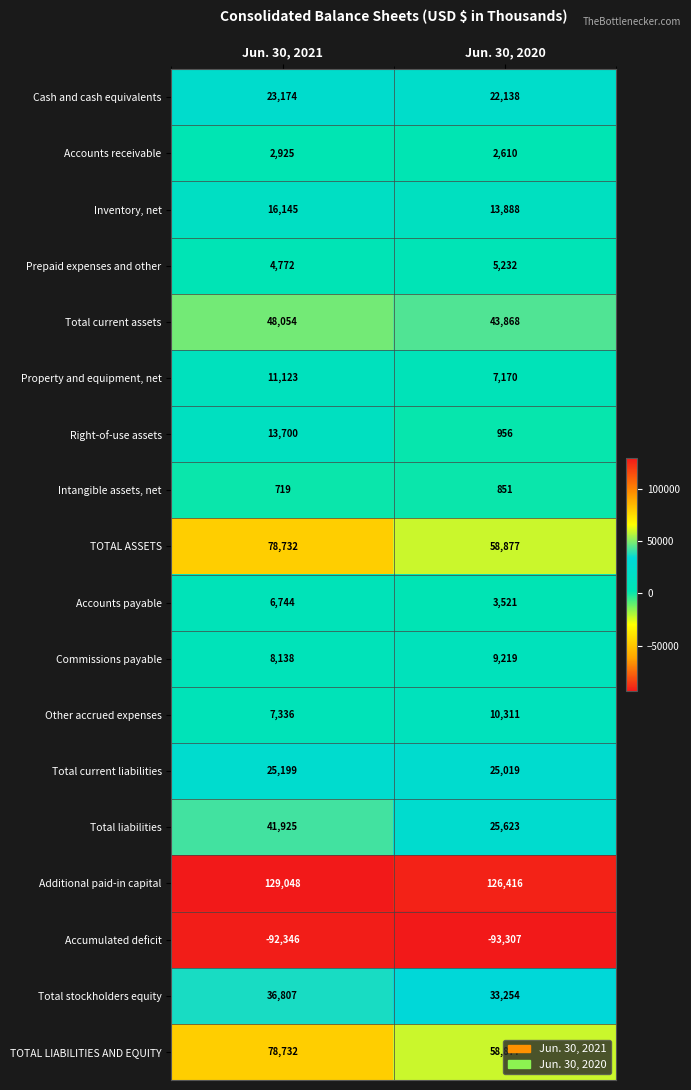

What is the maximum value shown in the chart?

129048